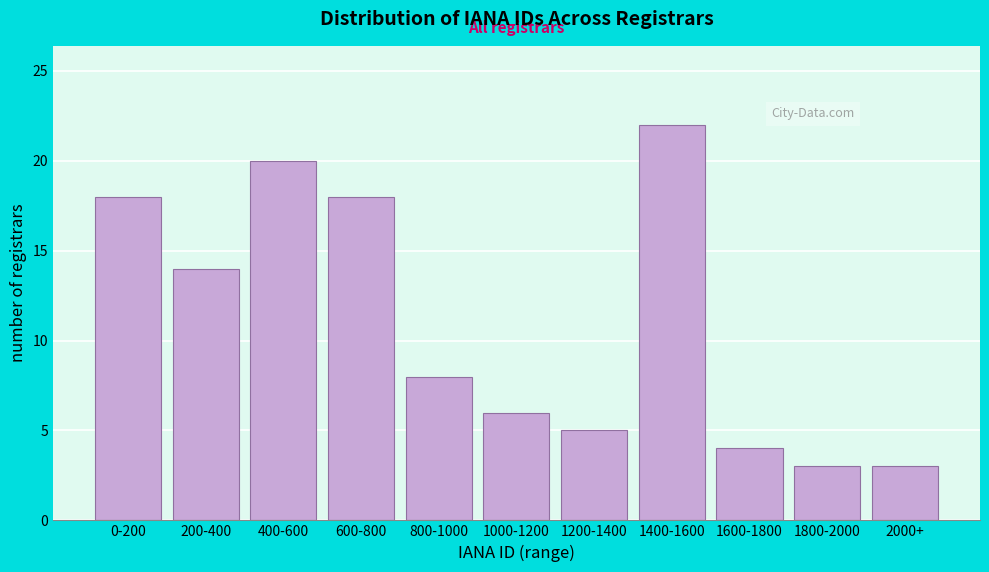

Reading left to right, extract all data points from this chart.

18	14	20	18	8	6	5	22	4	3	3